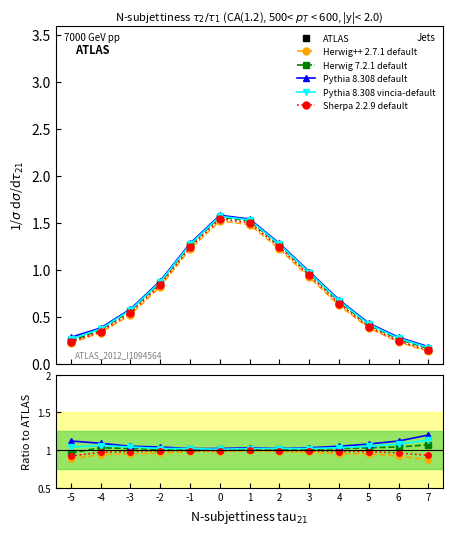

Which label corresponds to the smallest value in the chart?

7